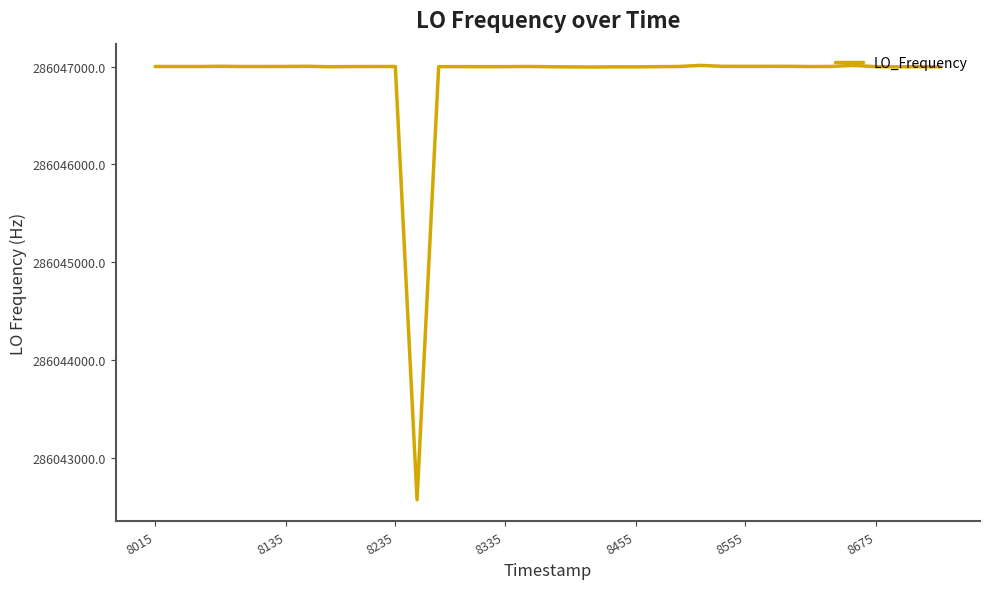

What is the maximum value shown in the chart?

286047011.9